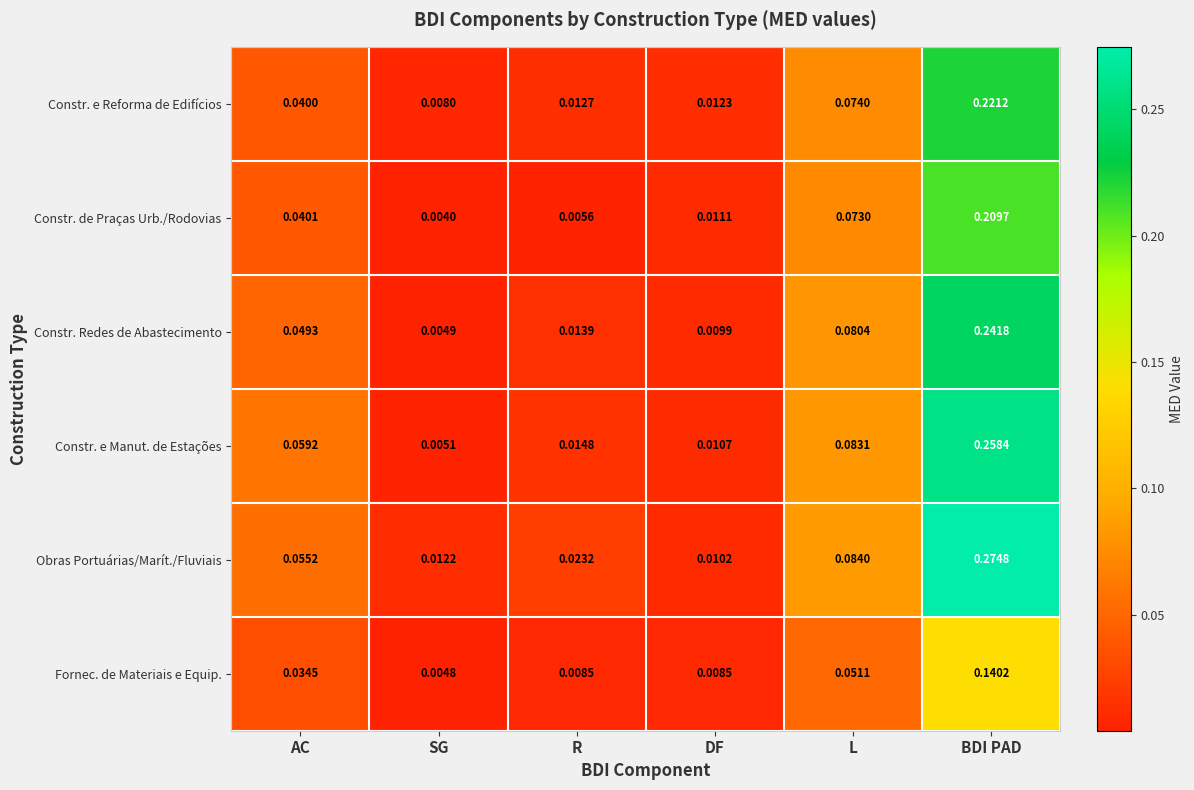

Rank the series by their maximum value, from lowest to highest.

Fornec. de Materiais e Equip., Constr. de Praças Urb./Rodovias, Constr. e Reforma de Edifícios, Constr. Redes de Abastecimento, Constr. e Manut. de Estações, Obras Portuárias/Marít./Fluviais